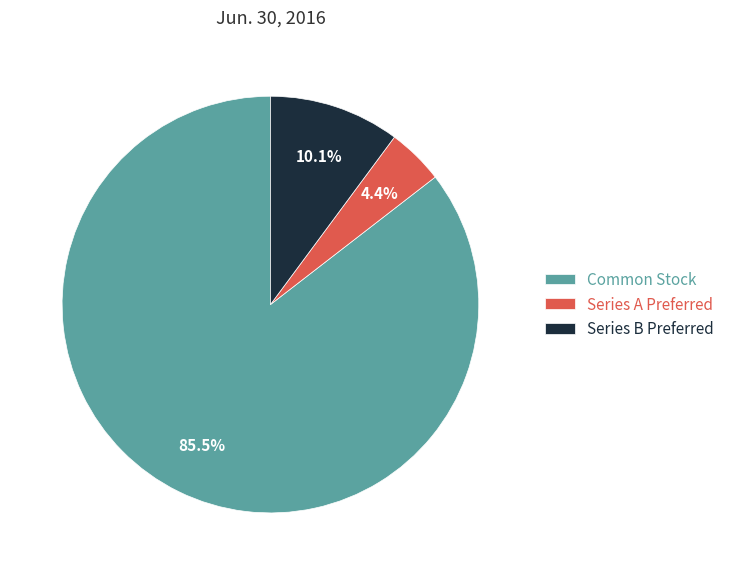

Rank the categories by value from highest to lowest.

Common Stock, Series B Preferred, Series A Preferred